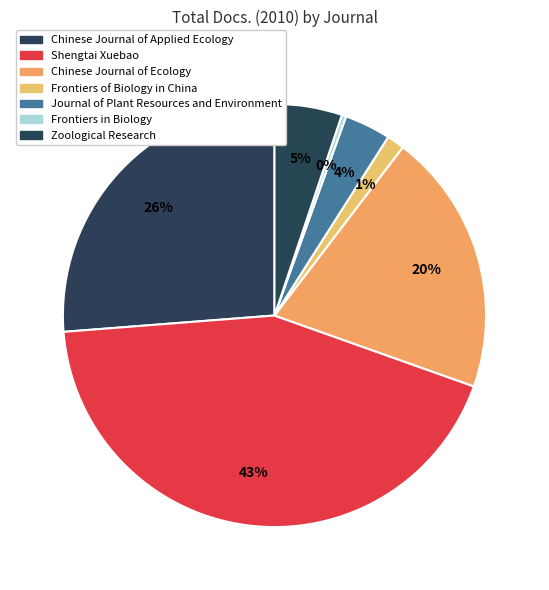

How many segments does this pie chart have?

7